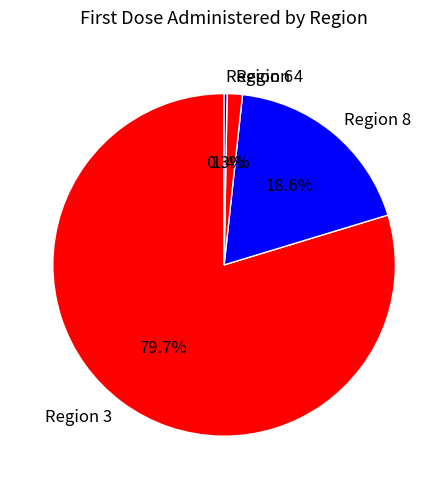

Is there a majority slice in this chart?

Yes